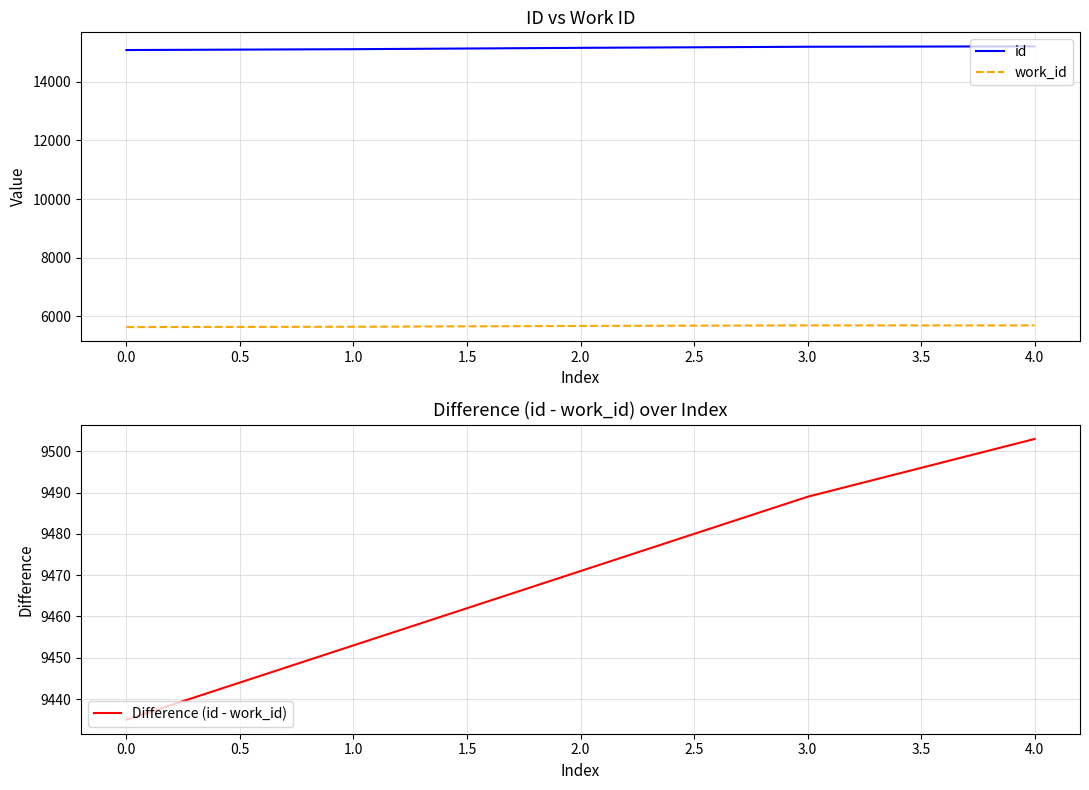

True or false: Difference (id - work_id) has a value of 9453 at 1.0.

True